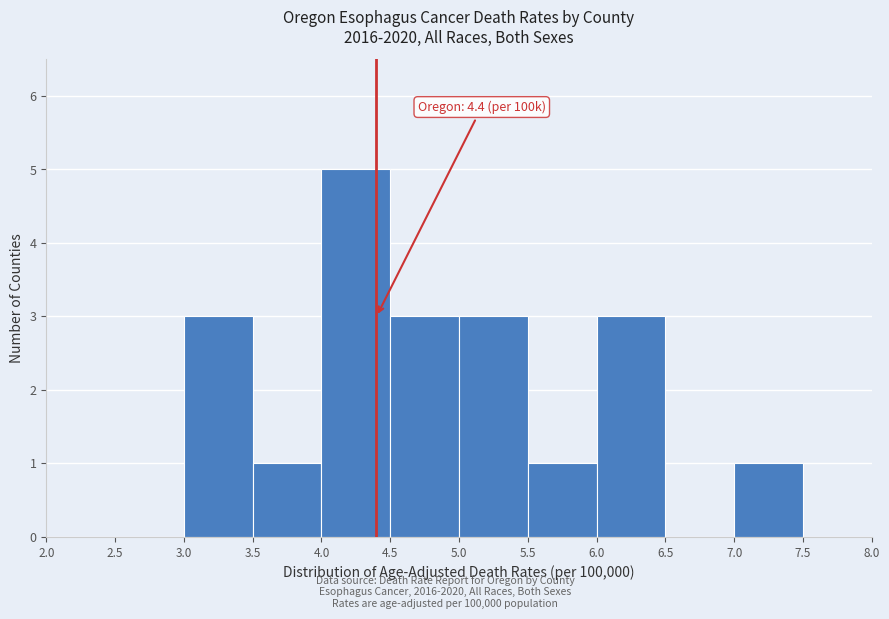

Over which range of the x-axis is the bar tallest?

4.0 to 4.5